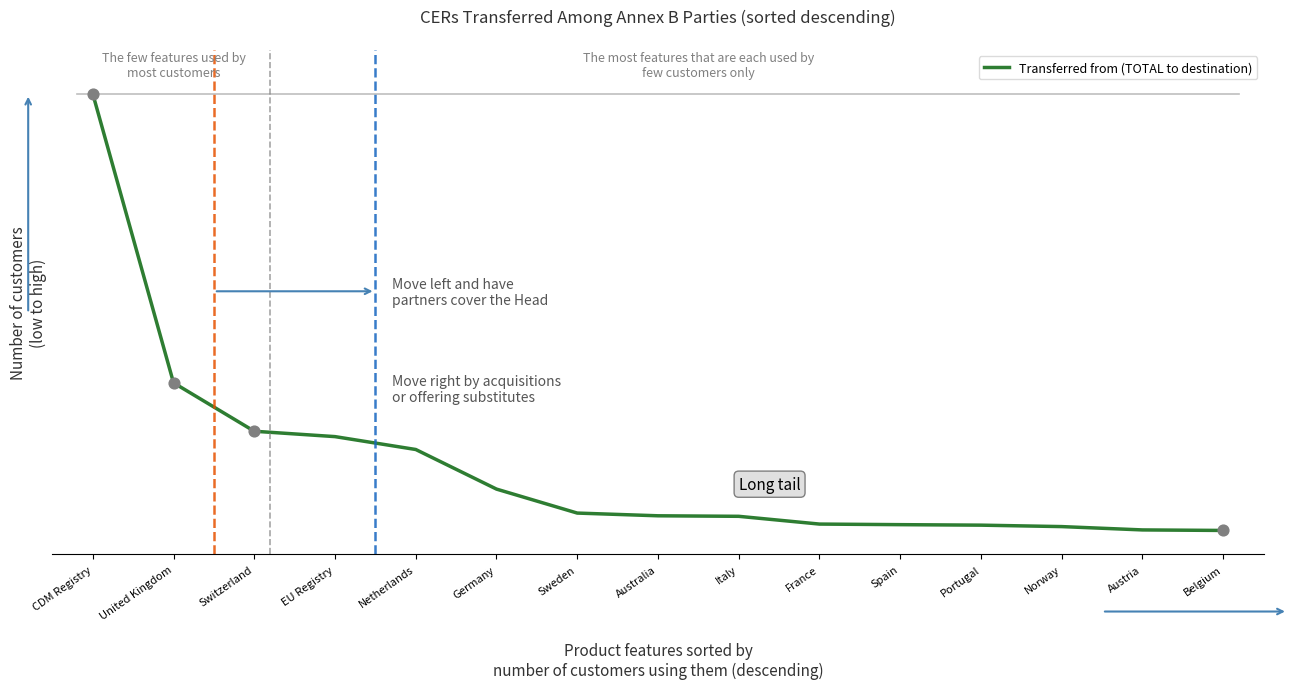

Which has a higher value, Austria or Belgium?

Austria